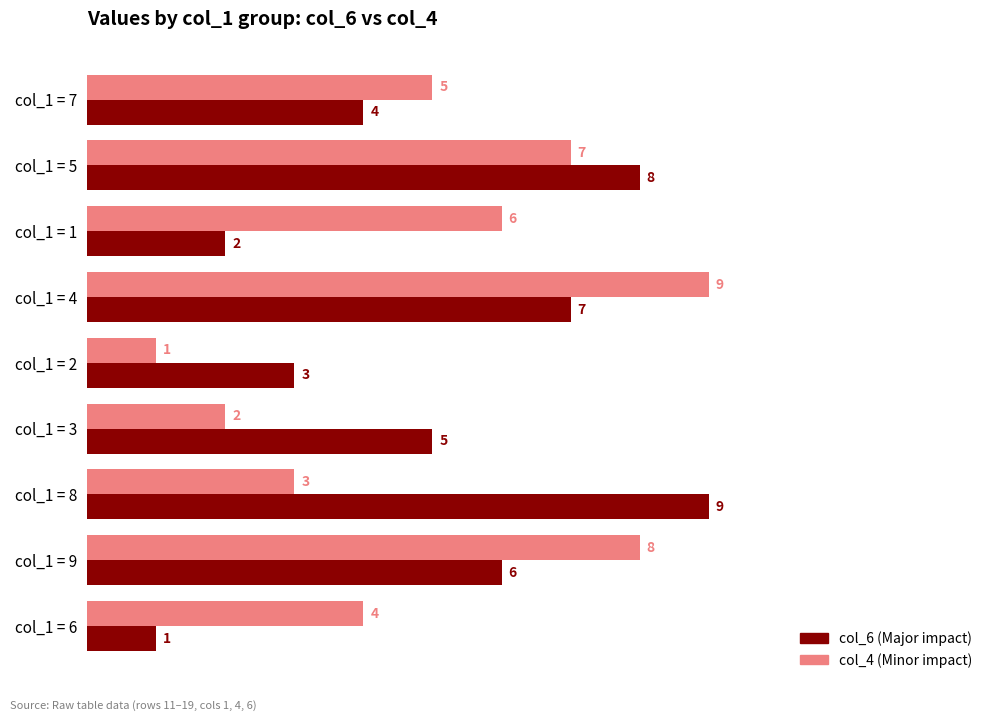

Which category has the lowest value in the col_4 (Minor impact) series?

col_1 = 2